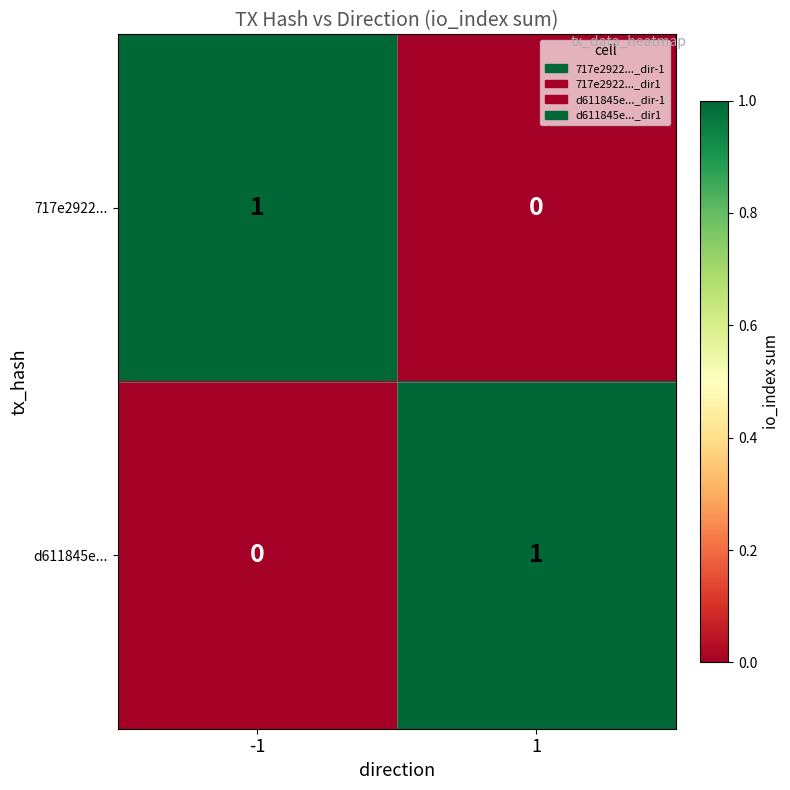

Is the value of 717e2922... at 1 greater than the value of d611845e... at 1?

No